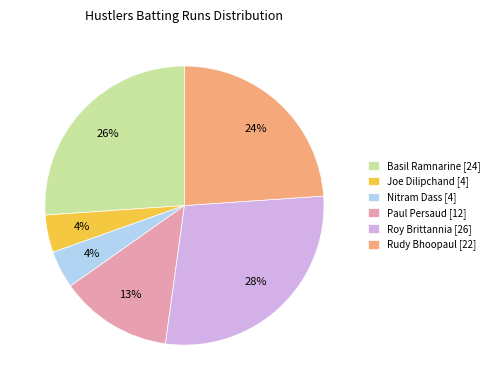

To the nearest percent, what is the difference between the Paul Persaud [12] and Roy Brittannia [26] slice percentages?

15%